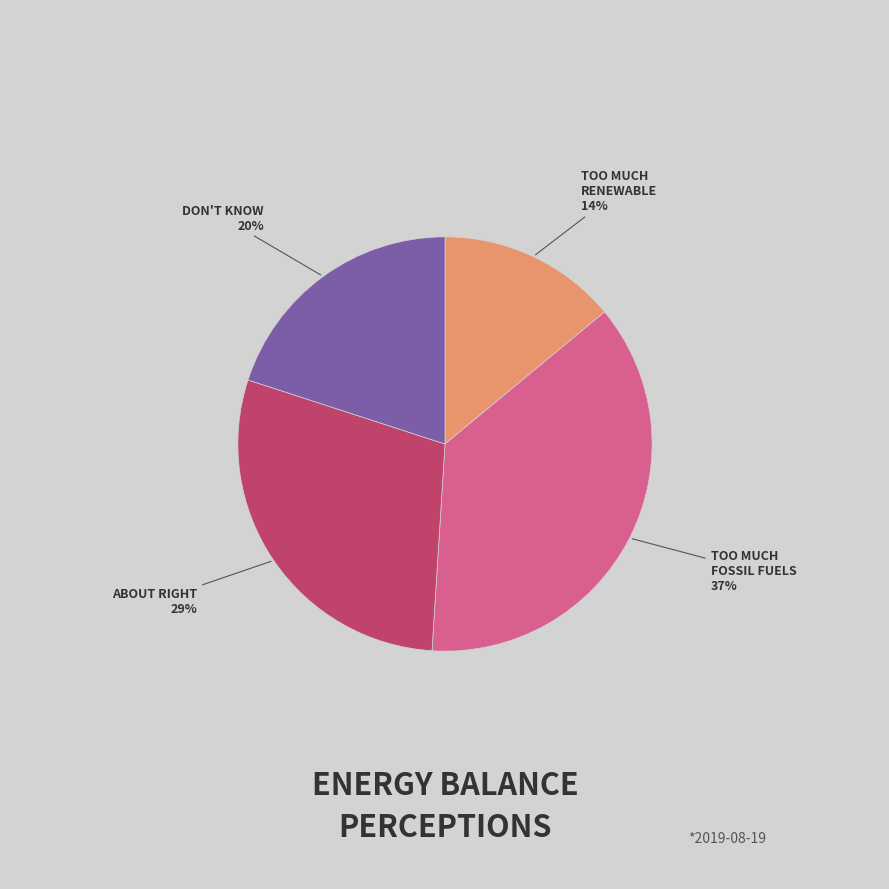

To the nearest percent, what is the average slice percentage?

25%